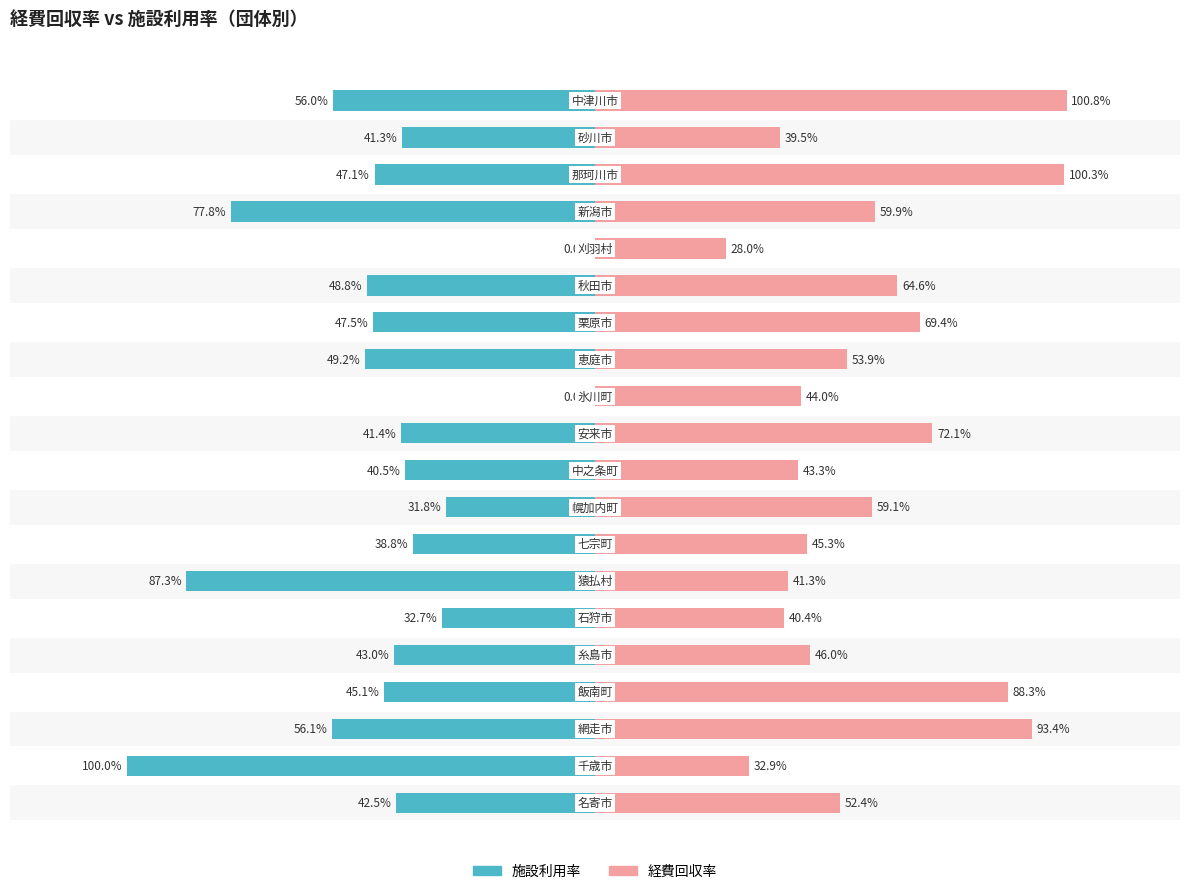

What are all the series names shown in the legend?

経費回収率, 施設利用率